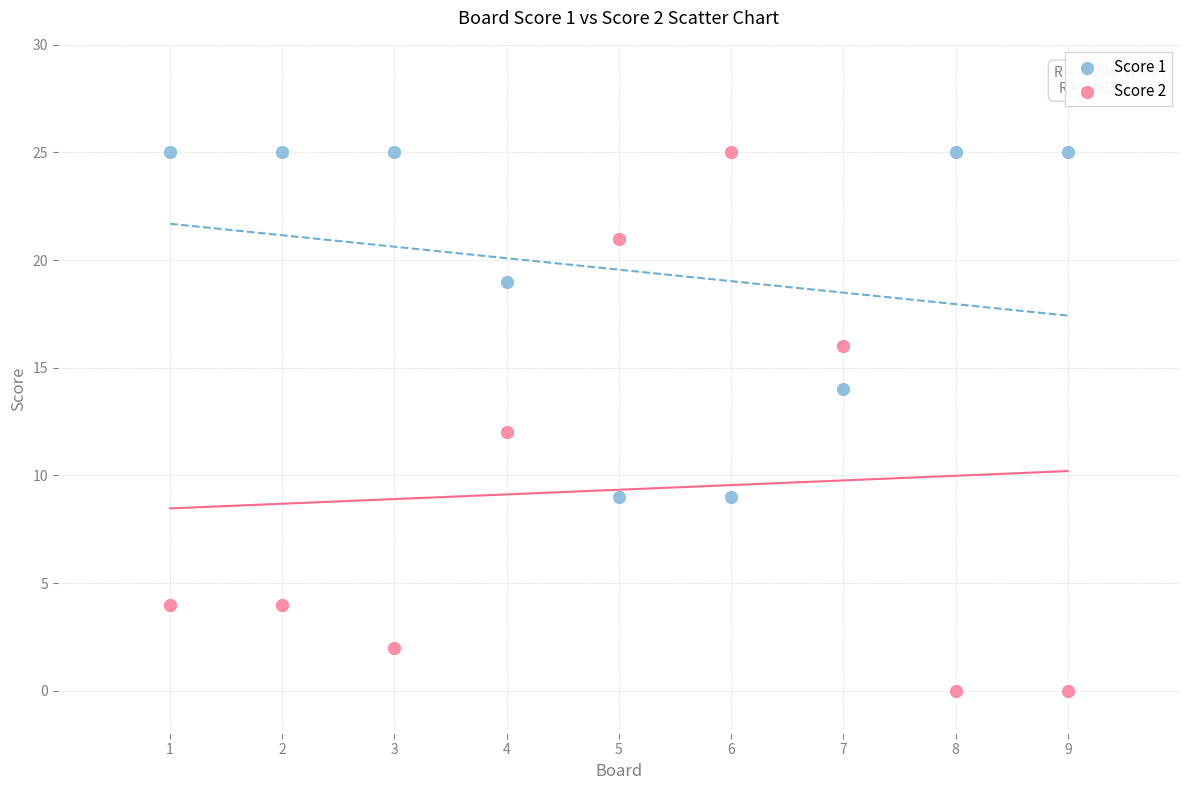

Which series contains the lowest Y value?

Score 2